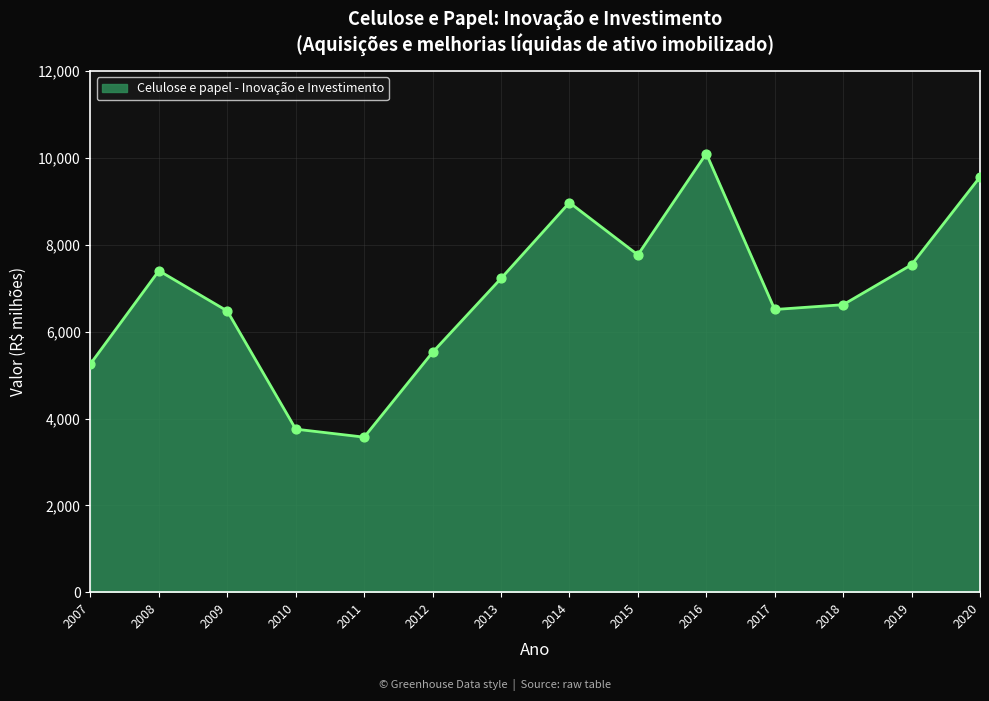

What is the change in value from 2010 to 2011?

-184.3